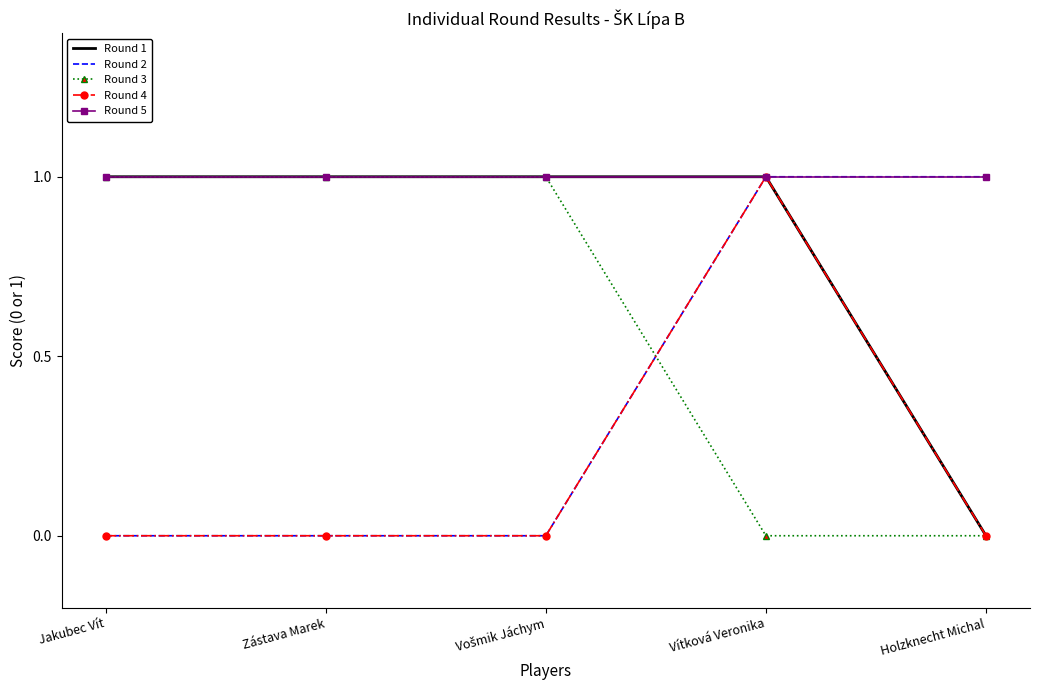

List the series in order of their overall mean, lowest first.

Round 4, Round 2, Round 3, Round 1, Round 5